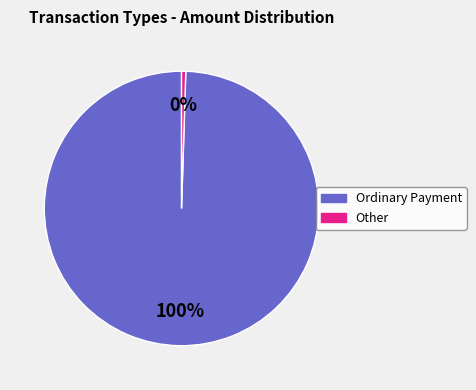

Does any single category account for the majority?

Yes